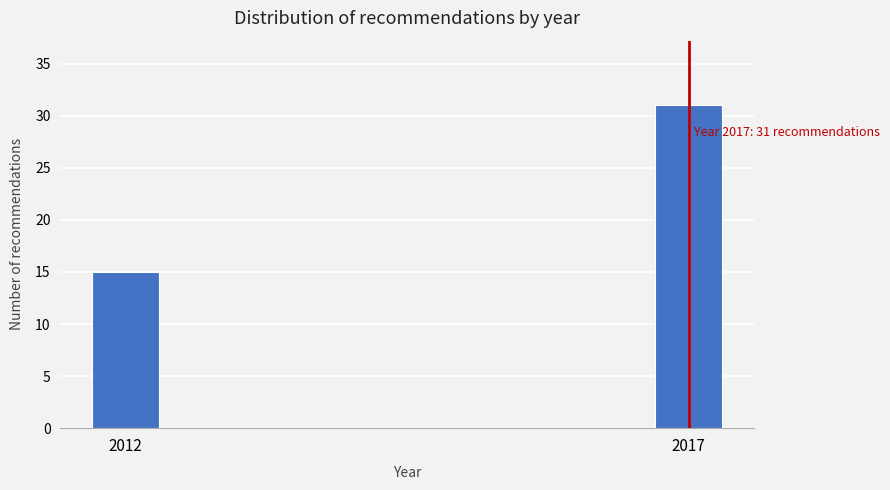

Reading right to left, what are all the values shown in this chart?

31	15